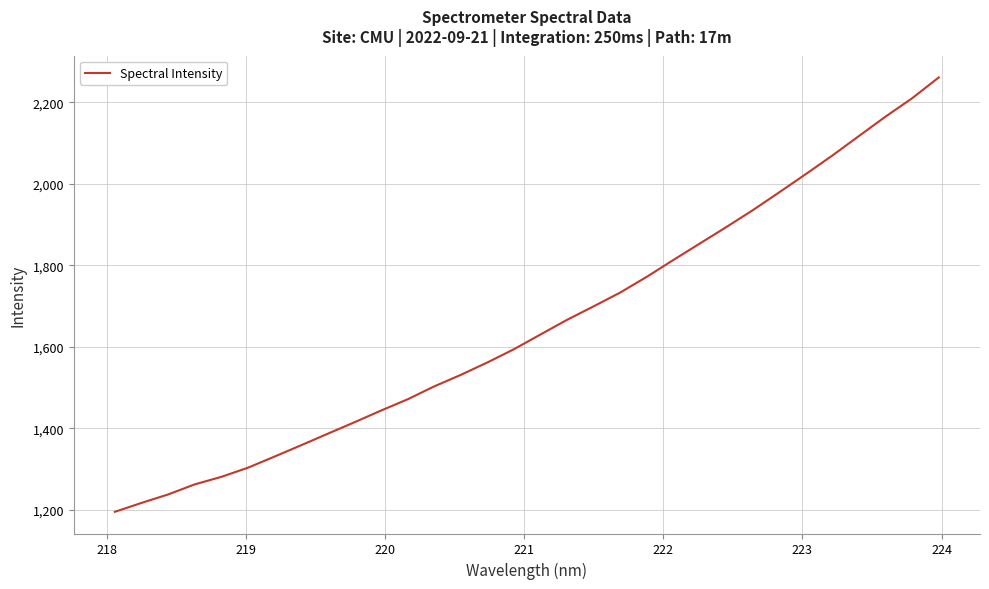

What is the greatest value displayed?

2261.4